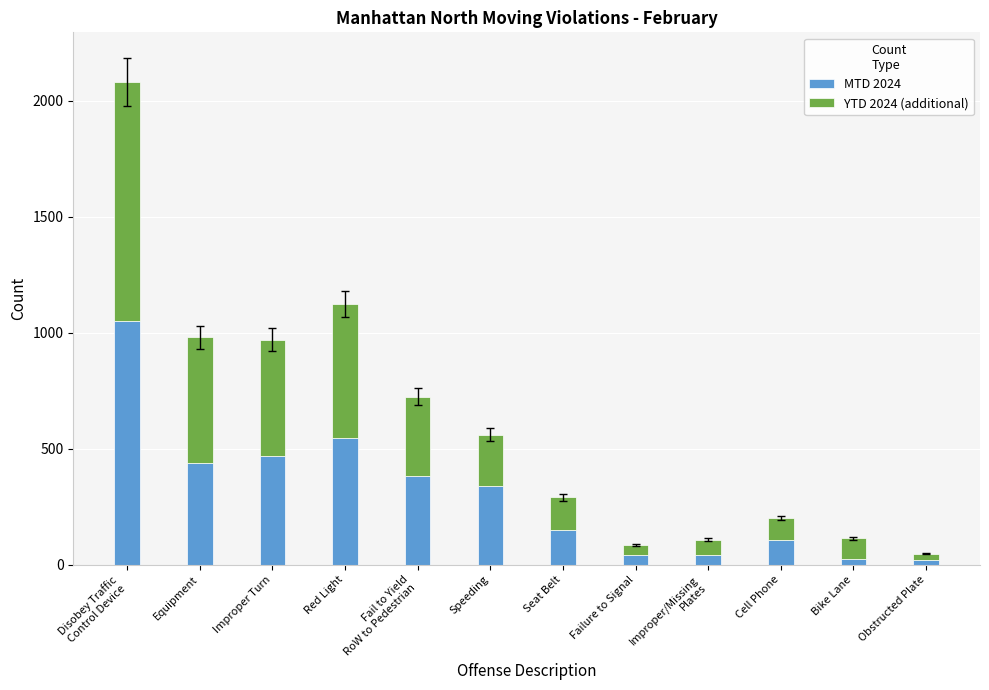

What is the difference between the second highest and second lowest values in the MTD 2024 series?

518